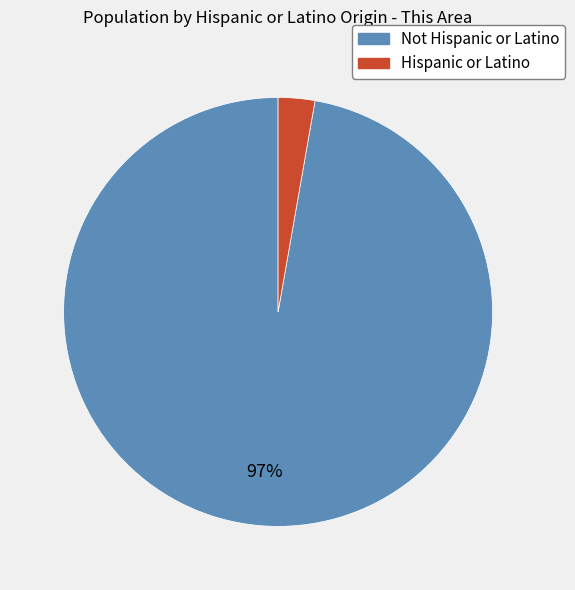

To the nearest percent, what is the combined percentage of Hispanic or Latino and Not Hispanic or Latino?

100%